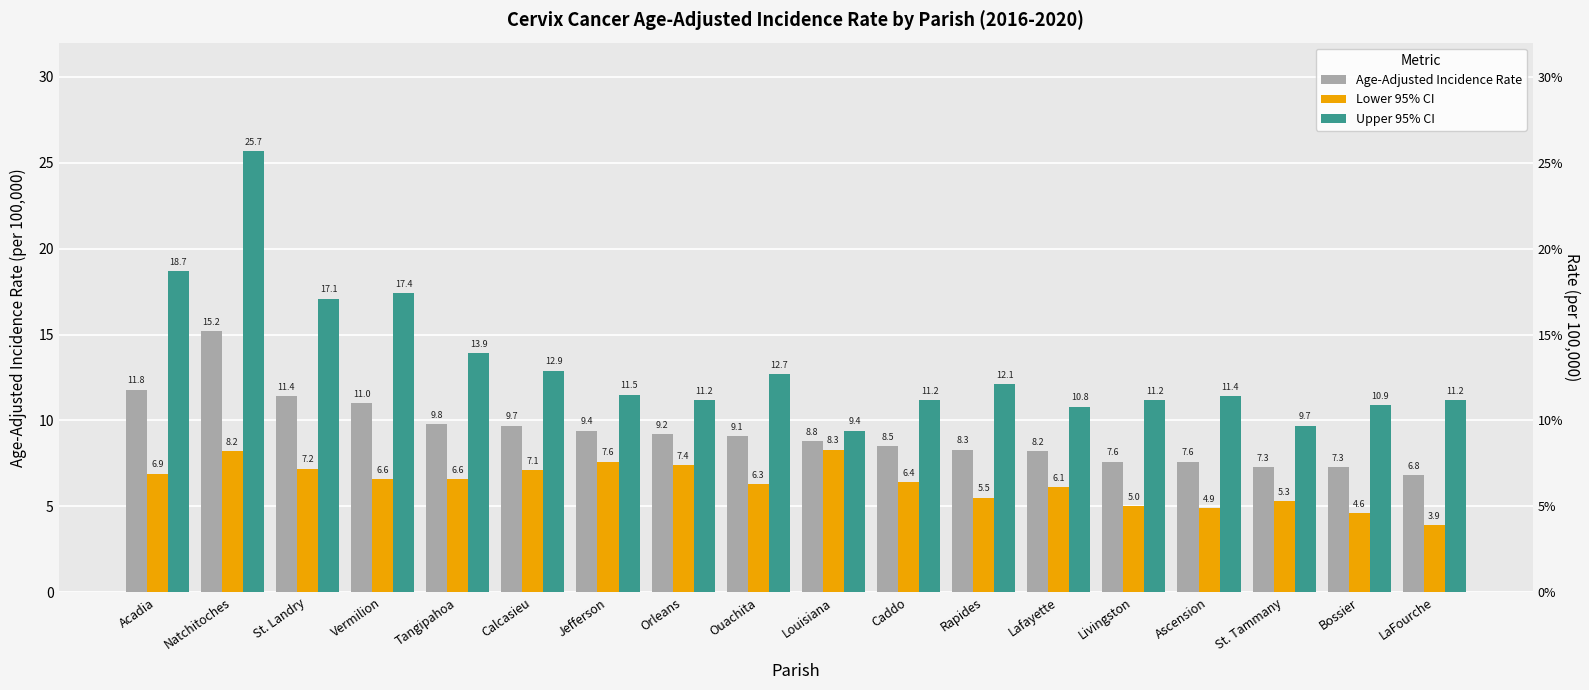

What is the label of the 11th bar from the left?

Caddo